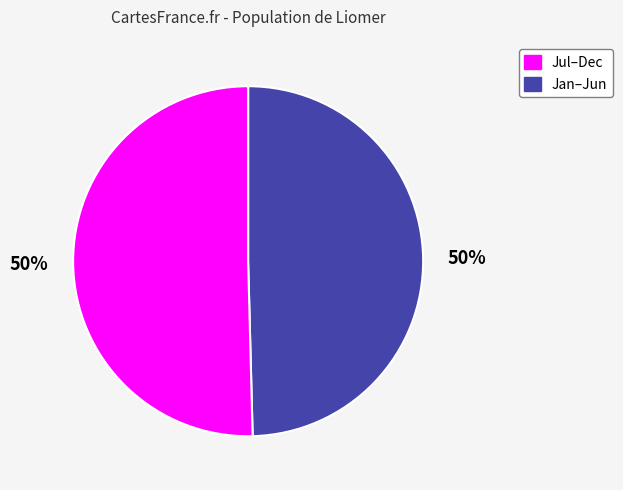

To the nearest percent, what is the average slice percentage?

50%